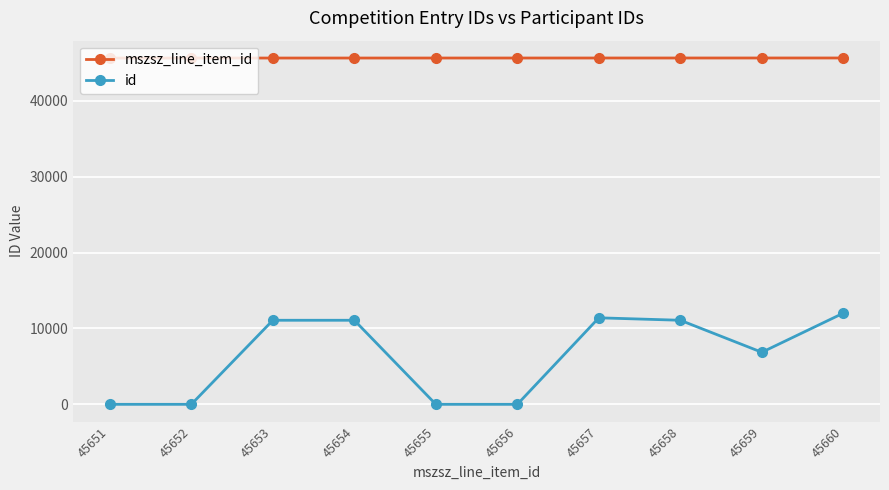

Does the chart display data point markers on the line(s)?

Yes